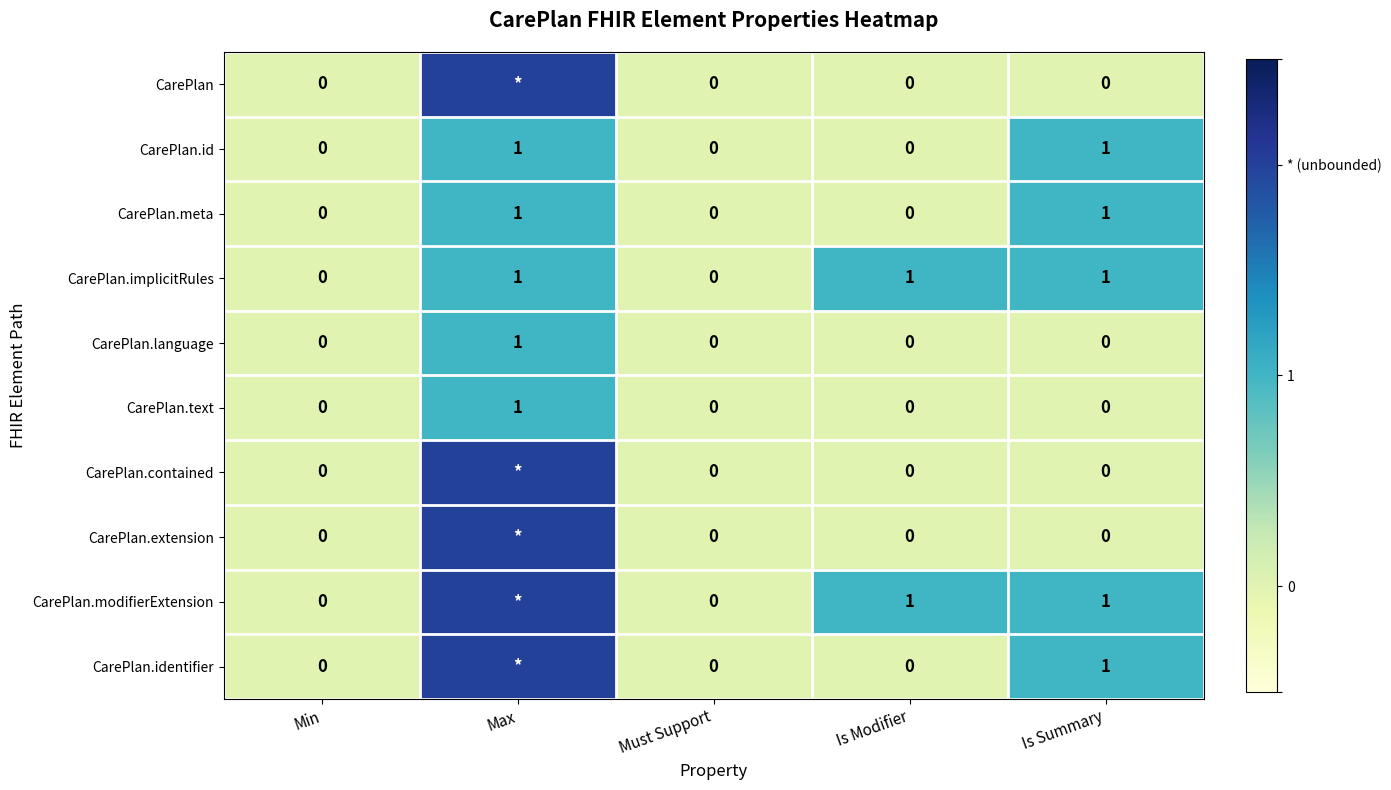

Is it true that CarePlan.text equals 0 at Is Summary?

True